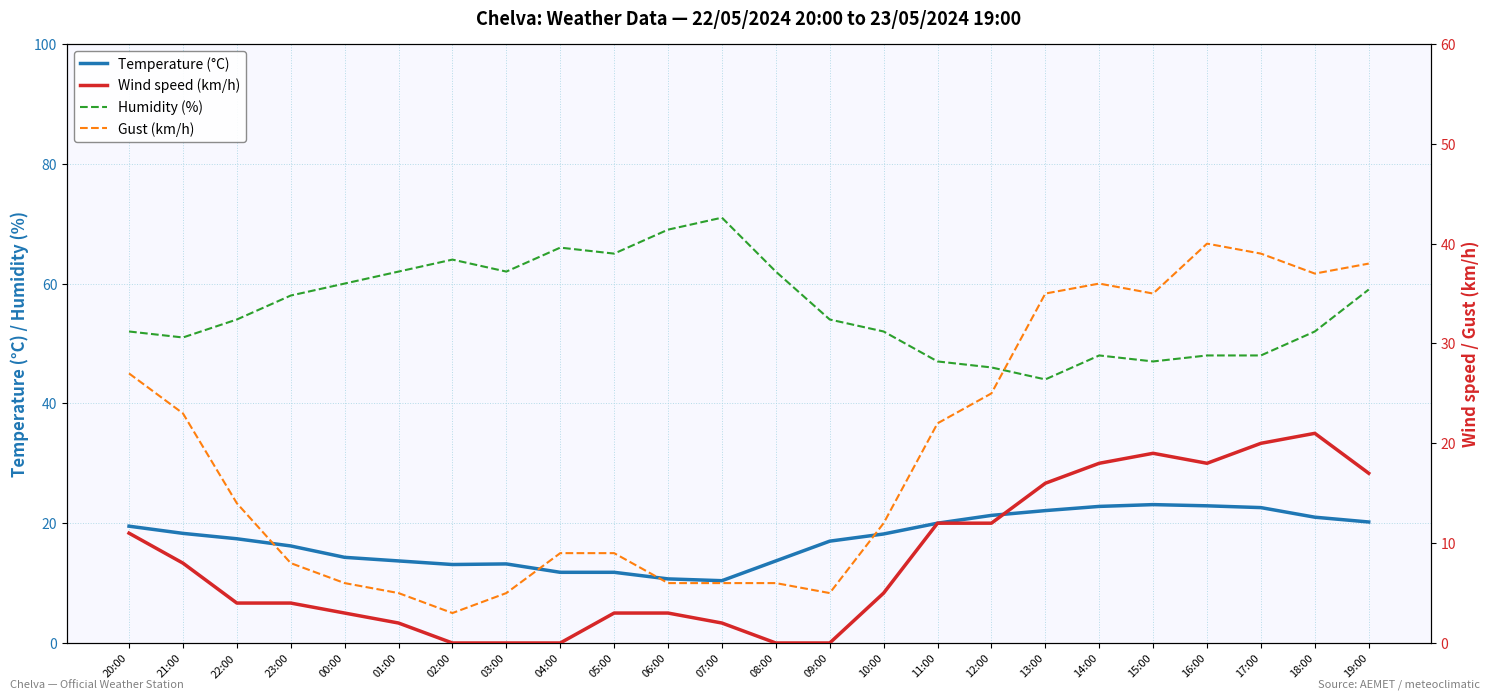

In Temperature (°C), how many points are lower than both neighbors (excluding endpoints)?

2